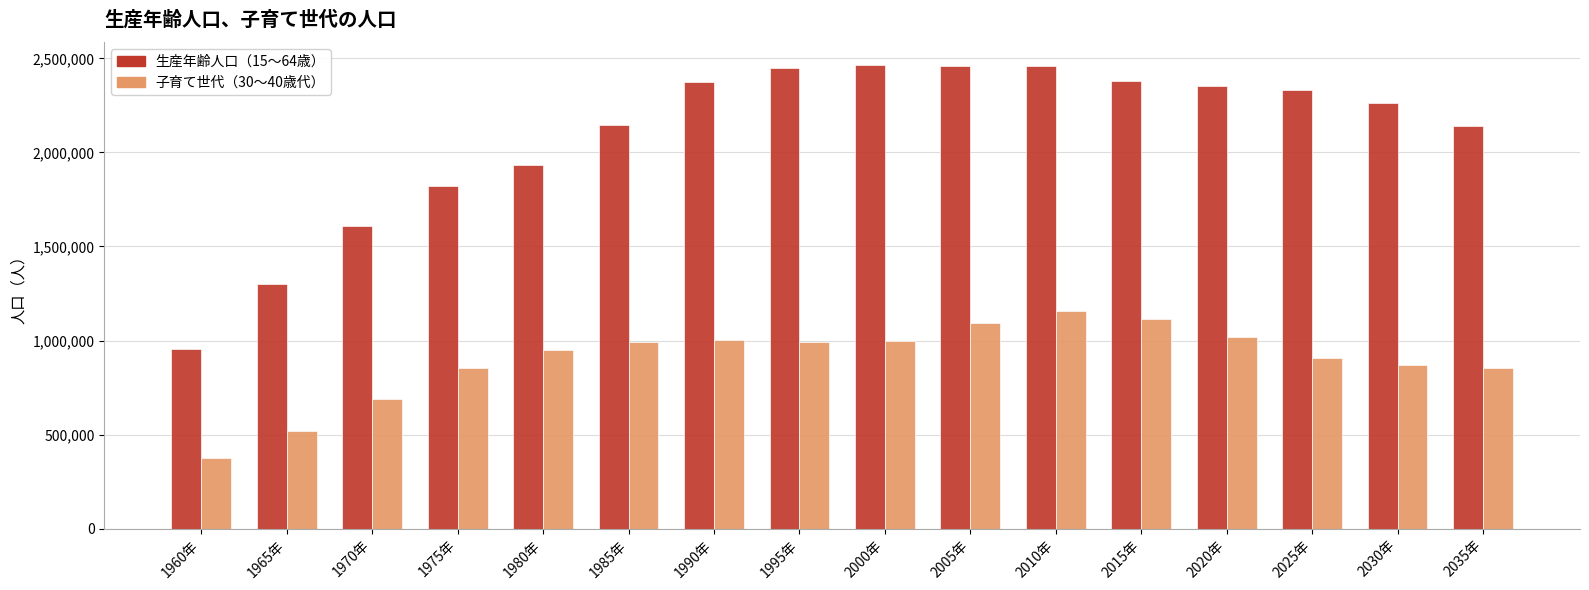

What is the difference between the second highest and minimum values in the 子育て世代（30～40歳代） series?

737404